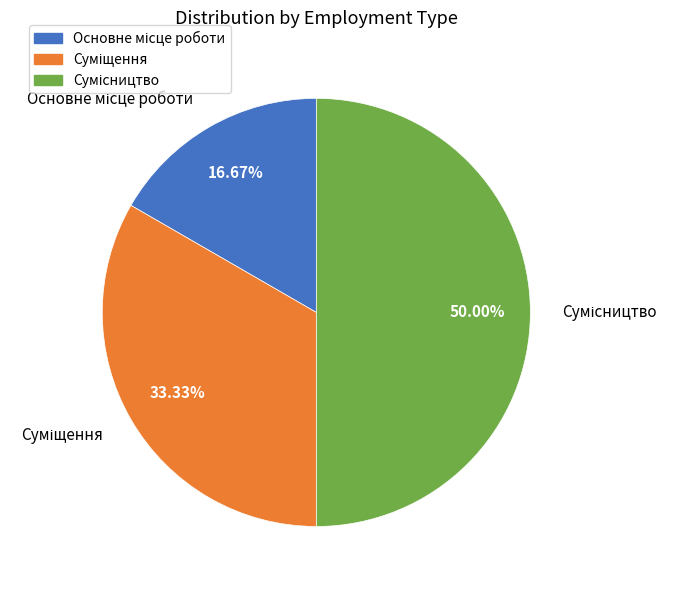

To the nearest percent, what is the difference between the Суміщення and Основне місце роботи slice percentages?

17%